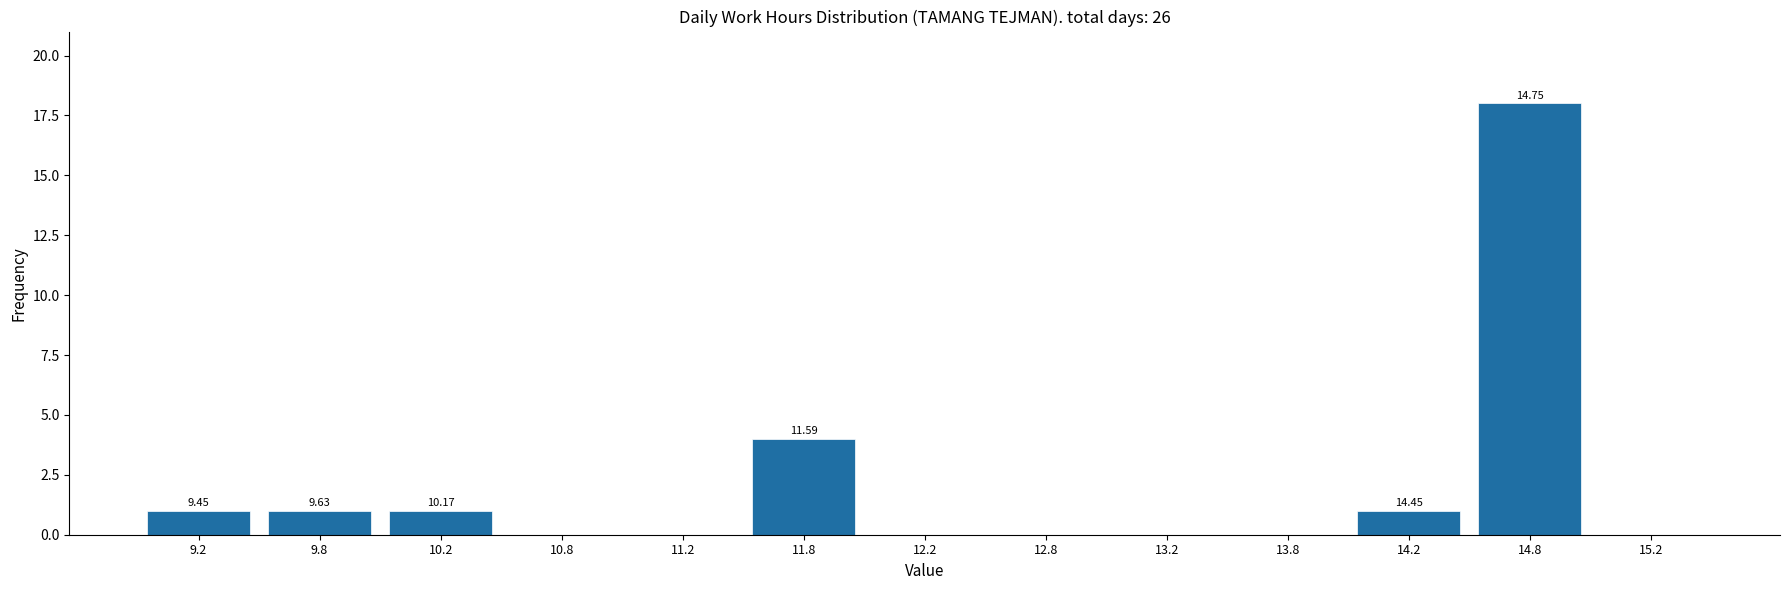

What is the sum of all values?

26